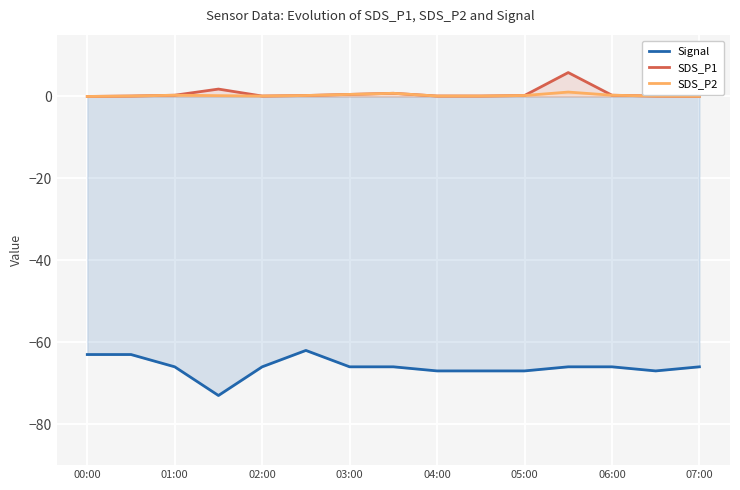

True or false: Signal and SDS_P2 intersect in this chart.

False